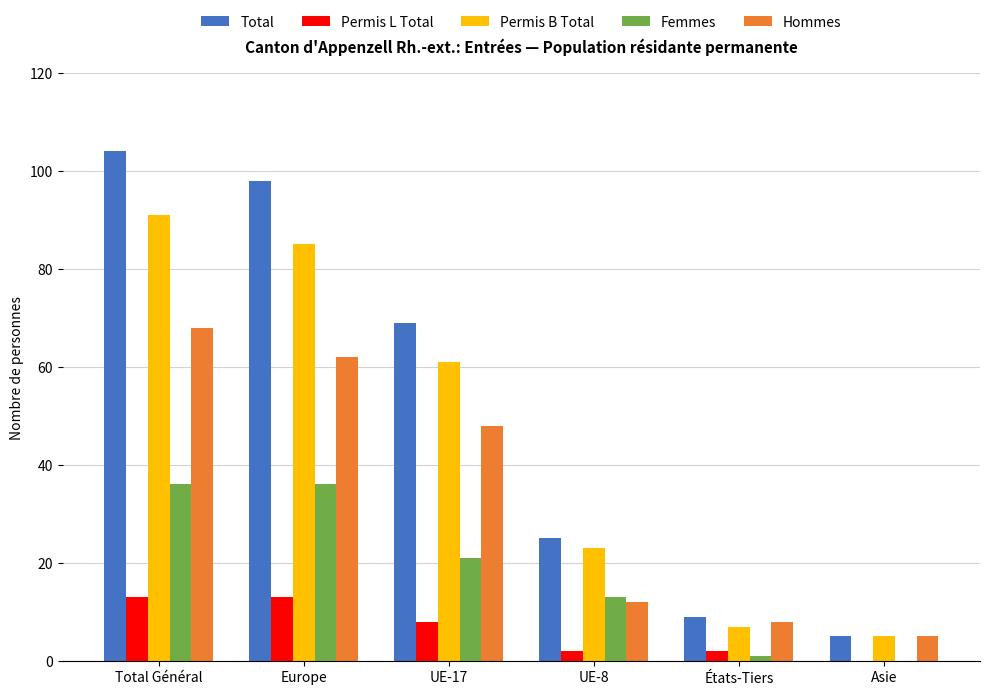

Reading left to right, extract all data points from this chart.

Total: Total Général=104	Europe=98	UE-17=69	UE-8=25	États-Tiers=9	Asie=5
Permis L Total: Total Général=13	Europe=13	UE-17=8	UE-8=2	États-Tiers=2	Asie=0
Permis B Total: Total Général=91	Europe=85	UE-17=61	UE-8=23	États-Tiers=7	Asie=5
Femmes: Total Général=36	Europe=36	UE-17=21	UE-8=13	États-Tiers=1	Asie=0
Hommes: Total Général=68	Europe=62	UE-17=48	UE-8=12	États-Tiers=8	Asie=5